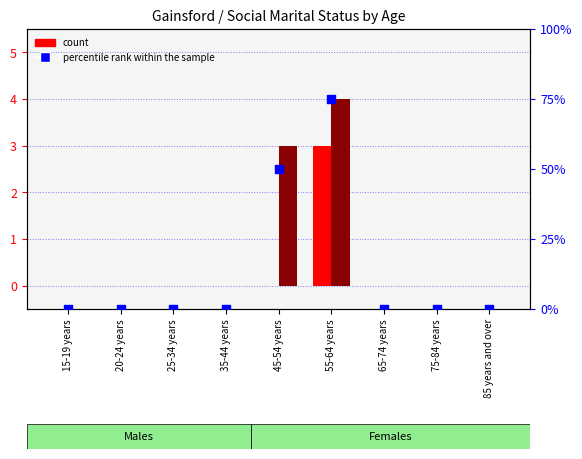

Which series contains the lowest Y value?

count (Males)